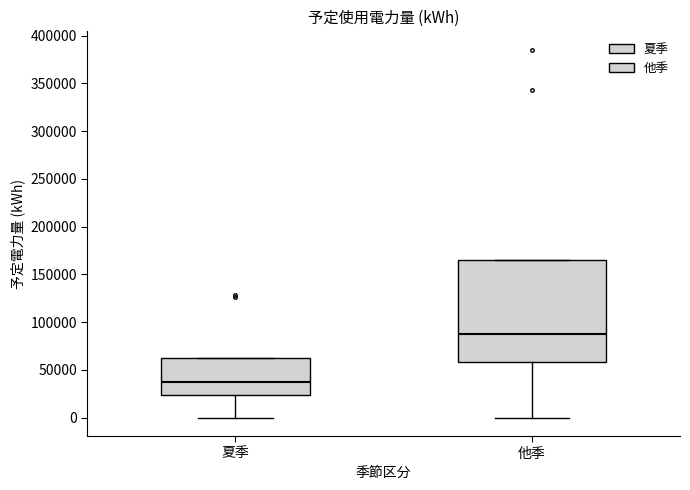

Reading left to right, transcribe this box plot: for each box, give where its median line is, the range the box spans, and where its two whiskers end, as read against the y-axis. The values are not printed on the chart, so give them approximately, as read against the axis.

夏季: median 40000, box 25000 to 60000, whiskers 0 to 60000
他季: median 90000, box 60000 to 165000, whiskers 0 to 165000